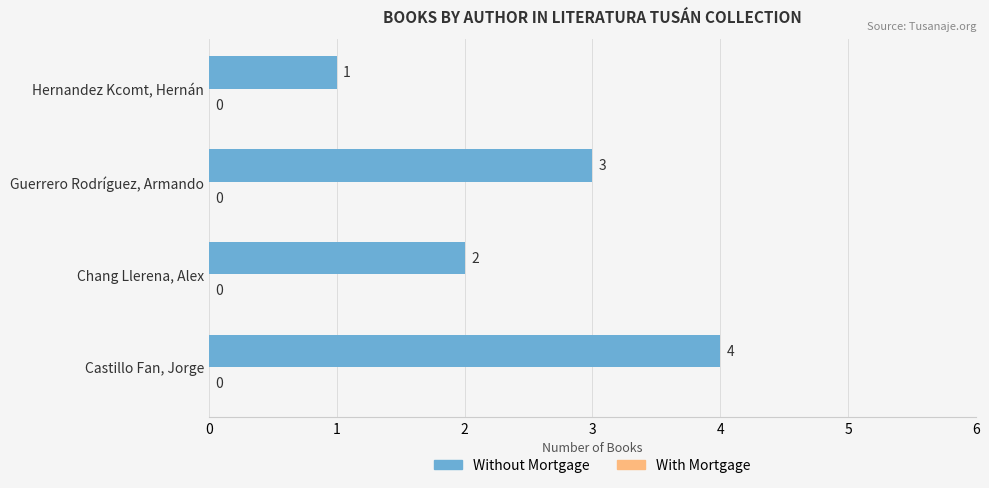

How many values are below 3?

2